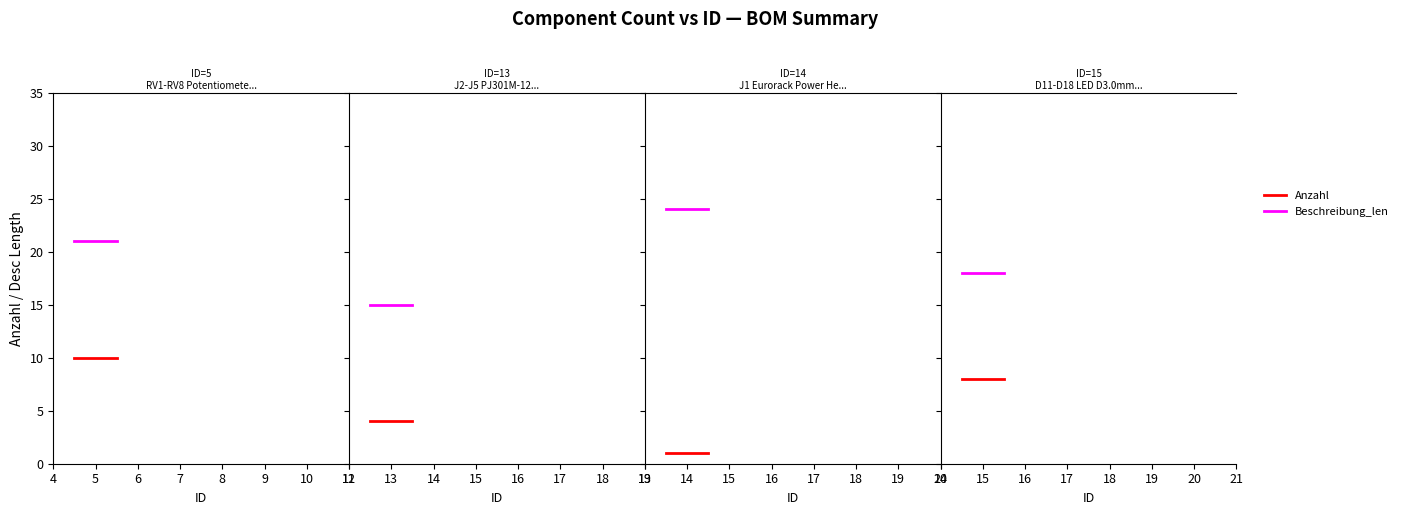

Is this an area chart (filled region under the line)?

No